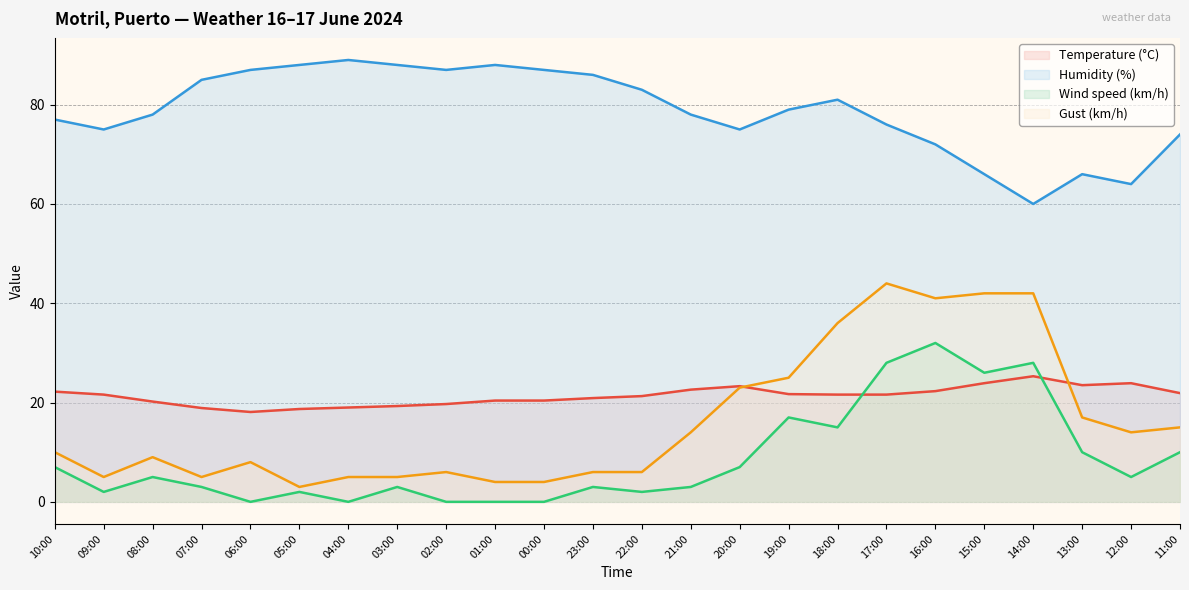

In Temperature (°C), how many points are higher than both neighbors (excluding endpoints)?

3